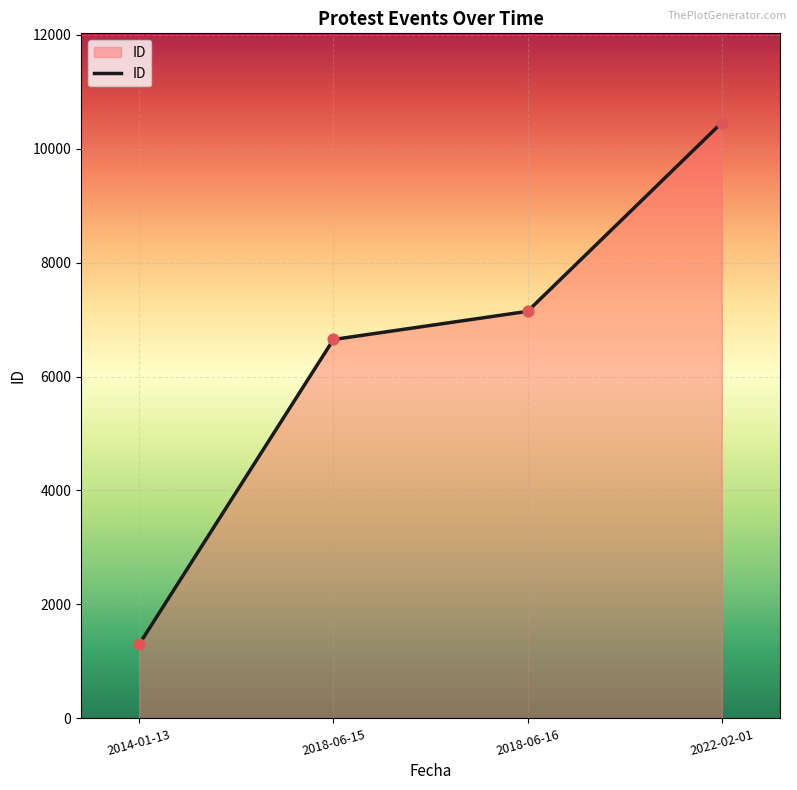

Between 2022-02-01 and 2018-06-16, which is larger?

2022-02-01